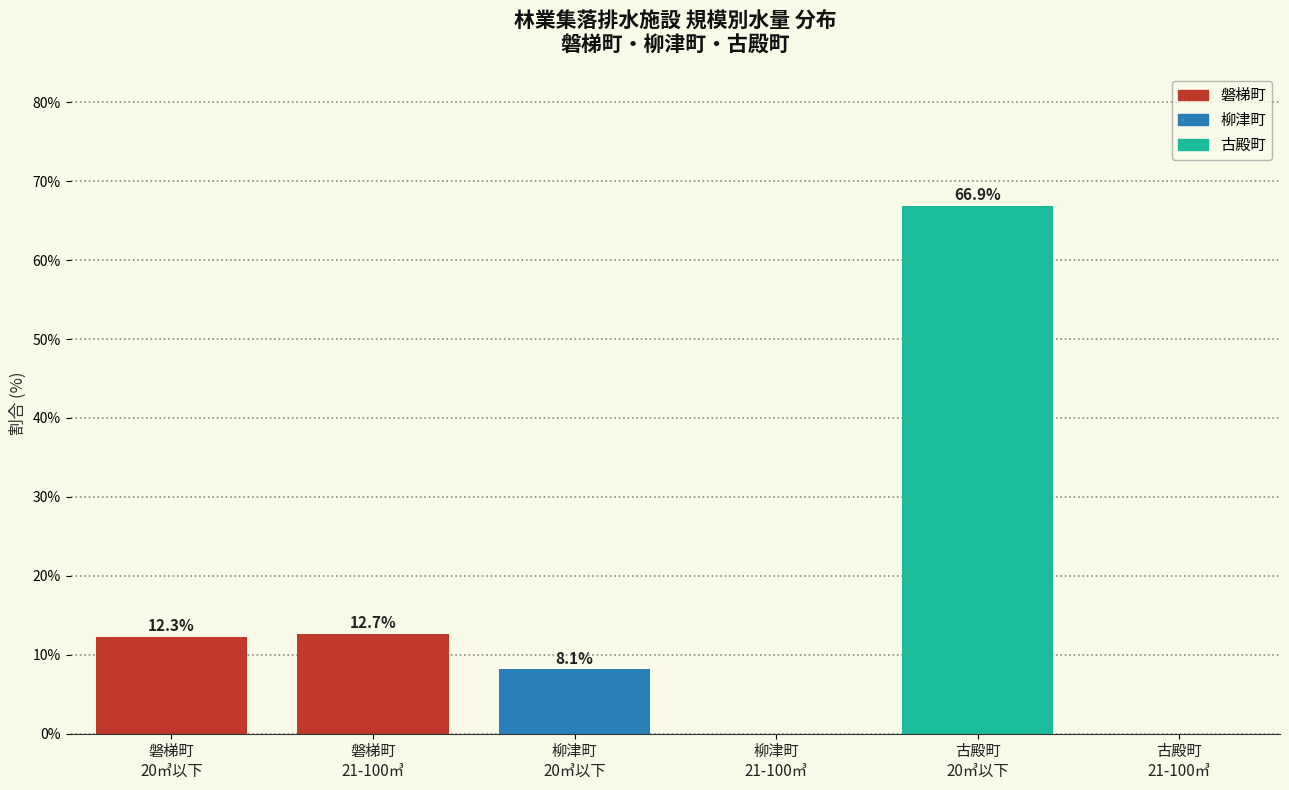

What is the sum of all values?

100.0